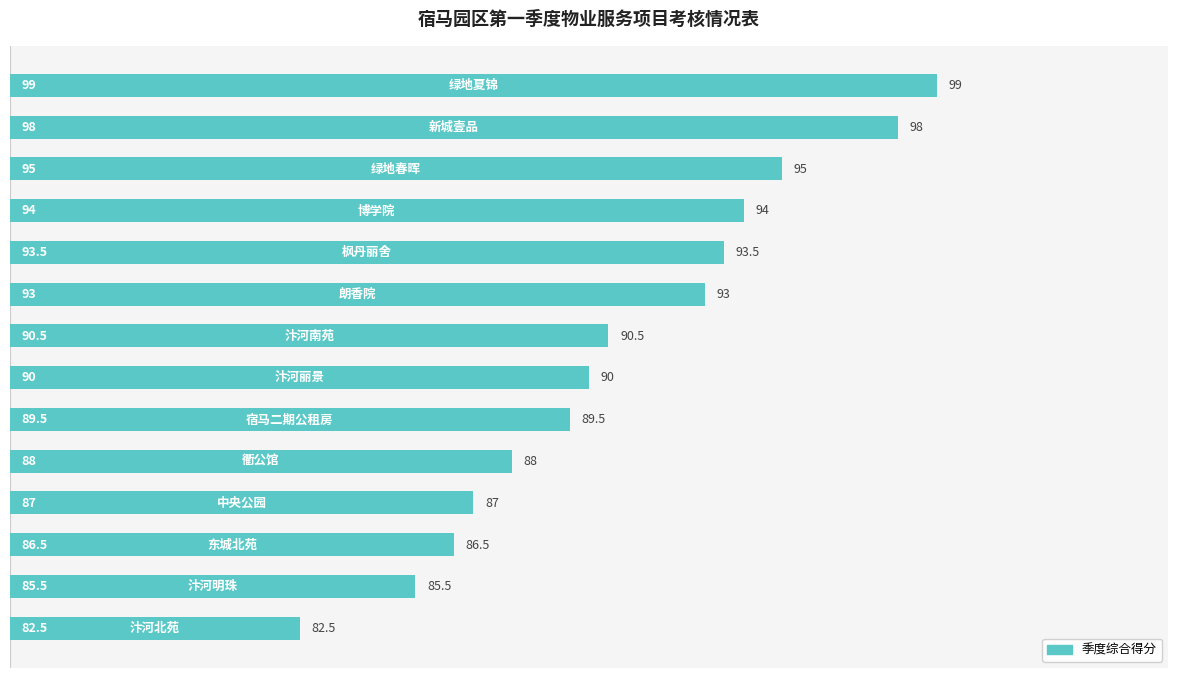

How many distinct data groups are displayed?

1